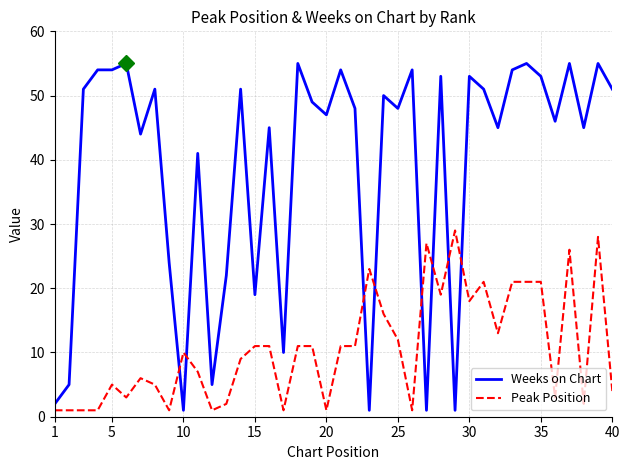

Which series has the largest range (max minus min)?

Weeks on Chart